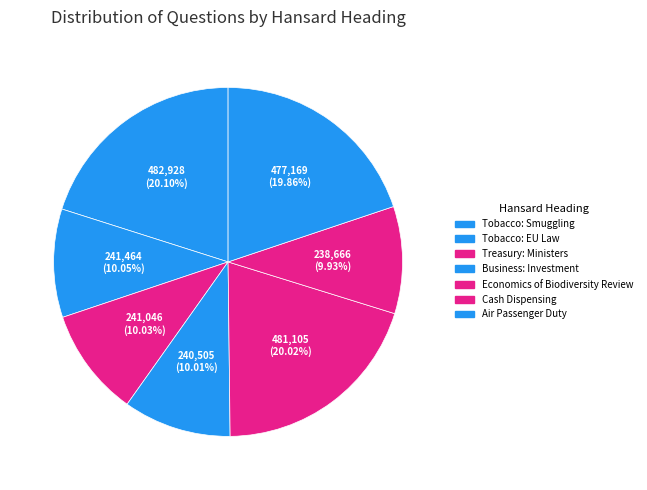

How many segments does this pie chart have?

7